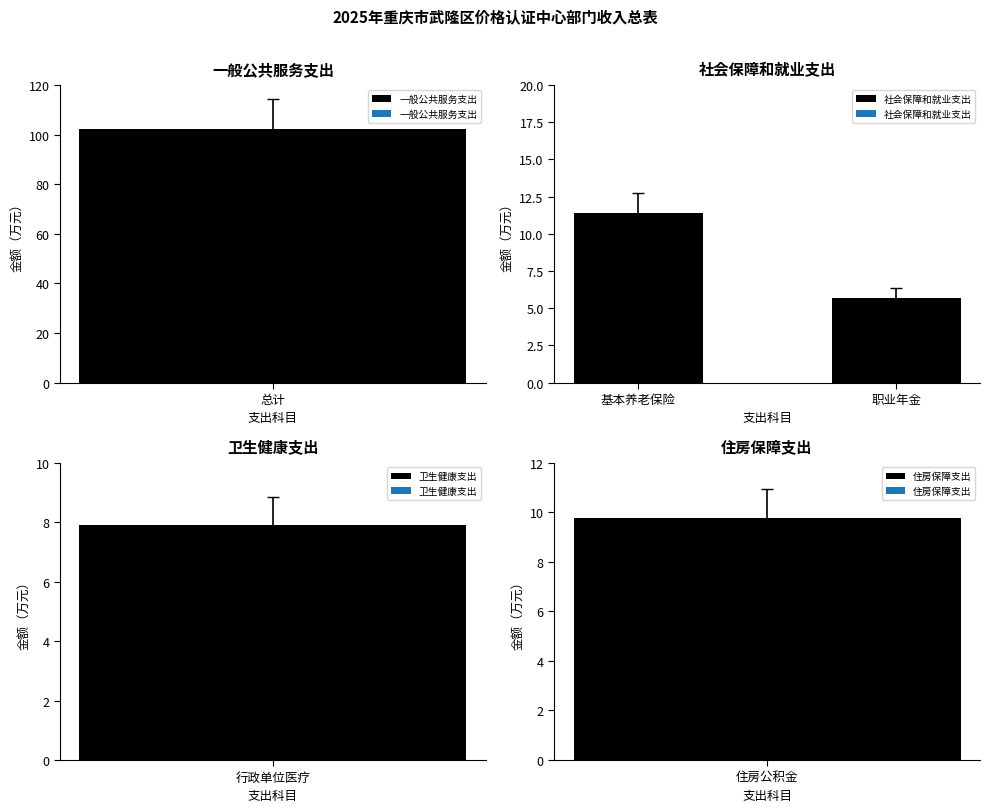

Where does the 社会保障和就业支出 series first go above 11?

基本养老保险